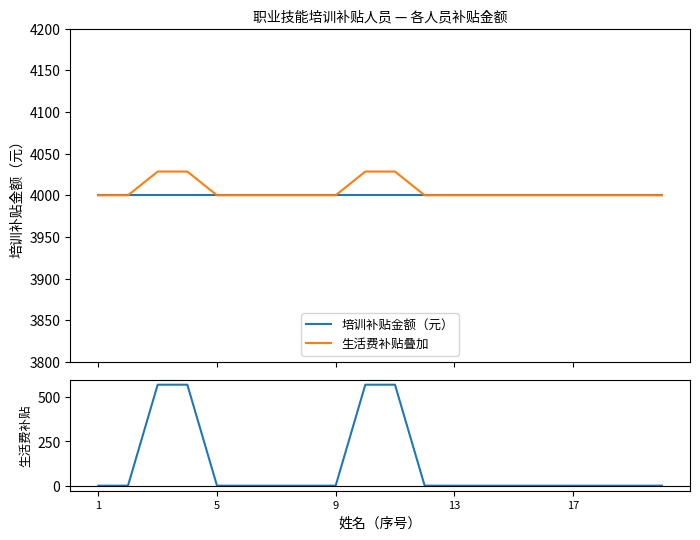

True or false: 生活费补贴叠加 has more than 0 interior local peaks.

False